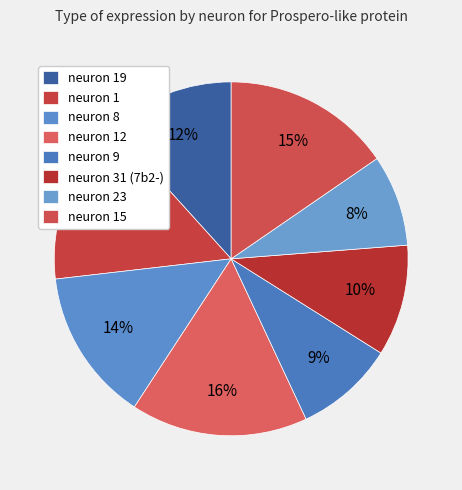

Combined, what portion of the pie is neuron 31 (7b2-) and neuron 9?

19.3%